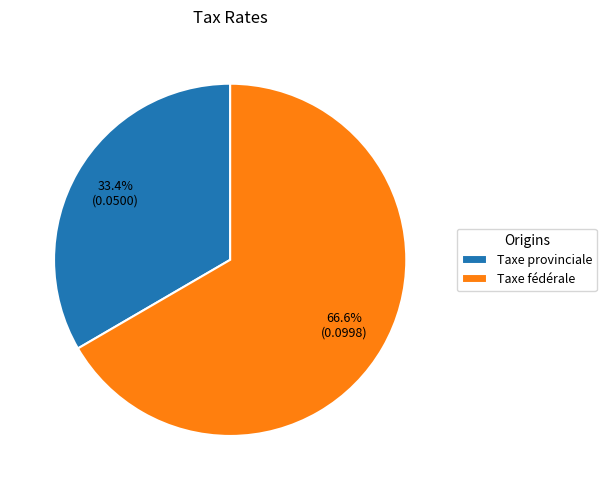

Is it true that Taxe fédérale is 53% of the pie?

False